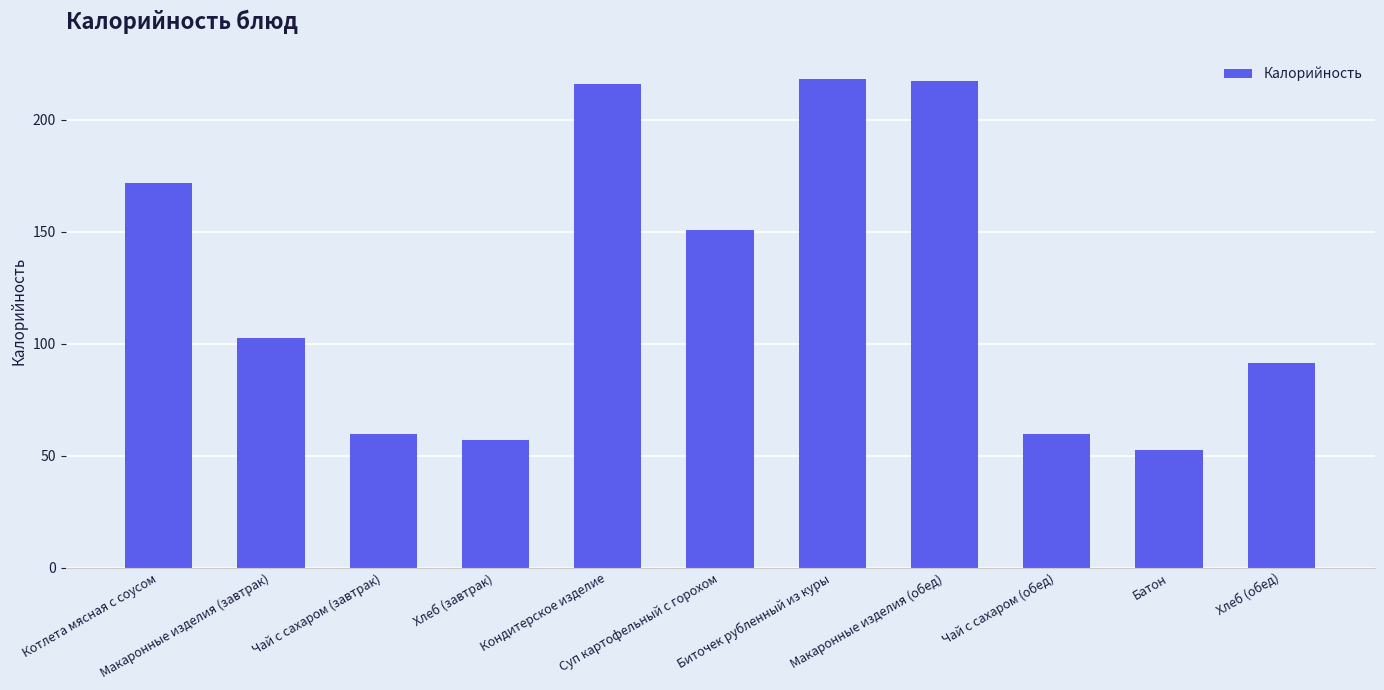

The chart shows a value of 218.2 at Биточек рубленный из куры. True or false?

True